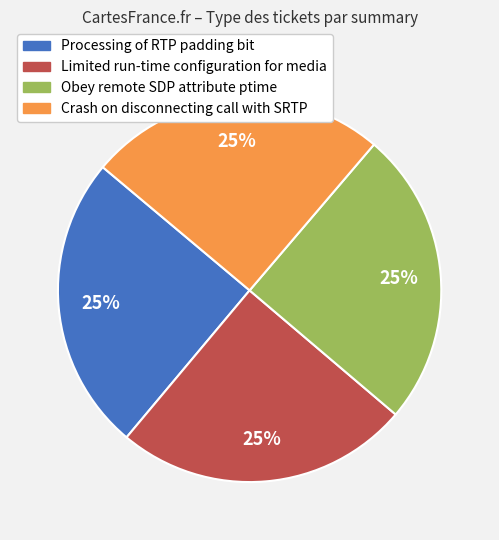

Approximately how many times larger is the value at Processing of RTP padding bit compared to Crash on disconnecting call with SRTP?

1.0